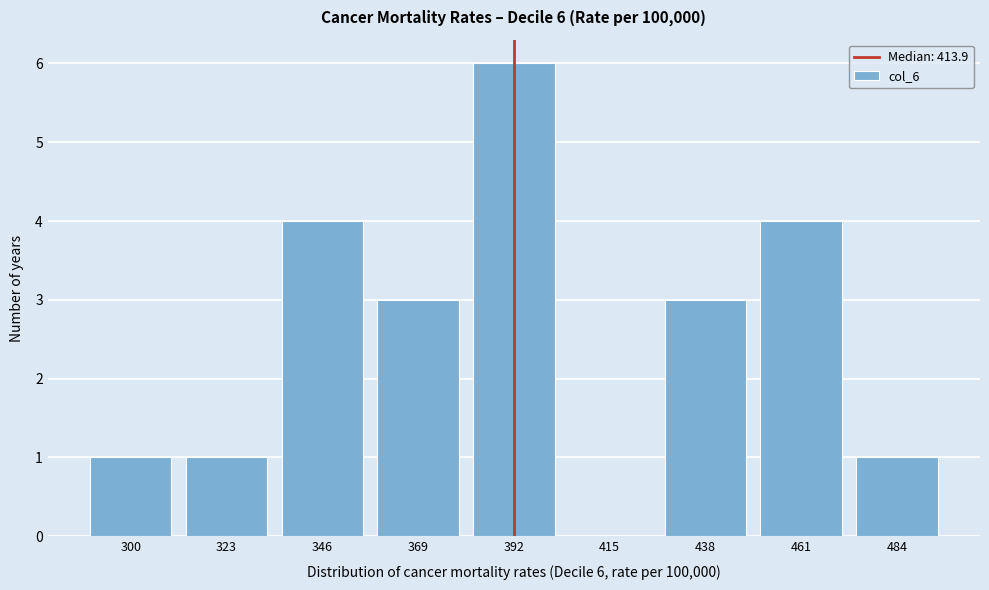

Reading left to right, list all the values displayed in this chart.

300=1	323=1	346=4	369=3	392=6	415=0	438=3	461=4	484=1